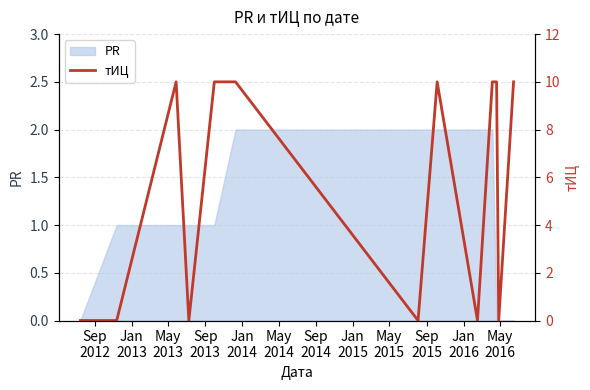

How many data points does each series have?

13